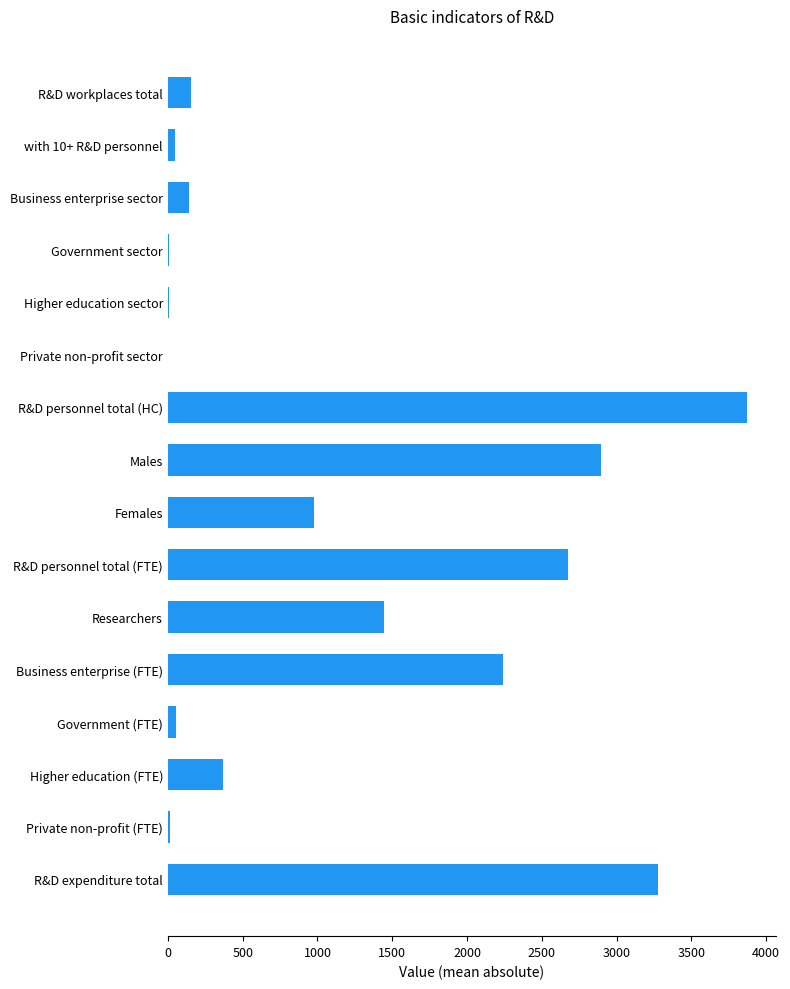

Where is the data nearest to the value 1936?

Business enterprise (FTE)